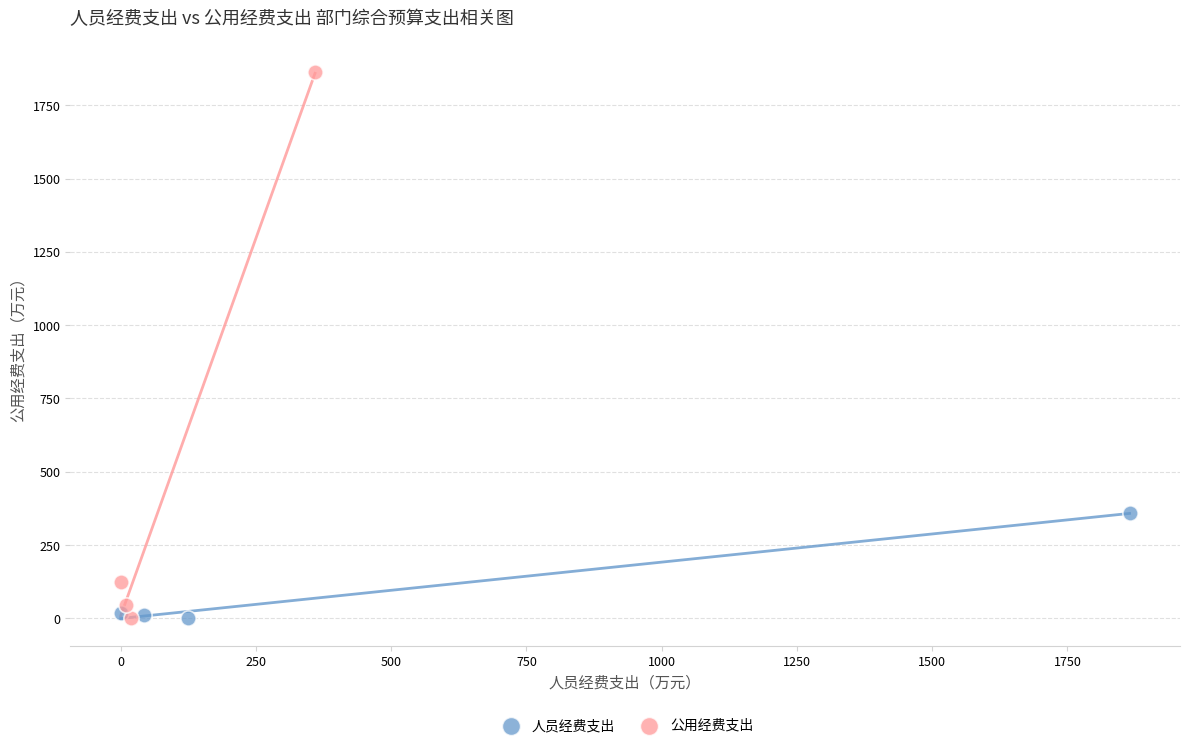

Which series reaches the maximum Y coordinate?

公用经费支出